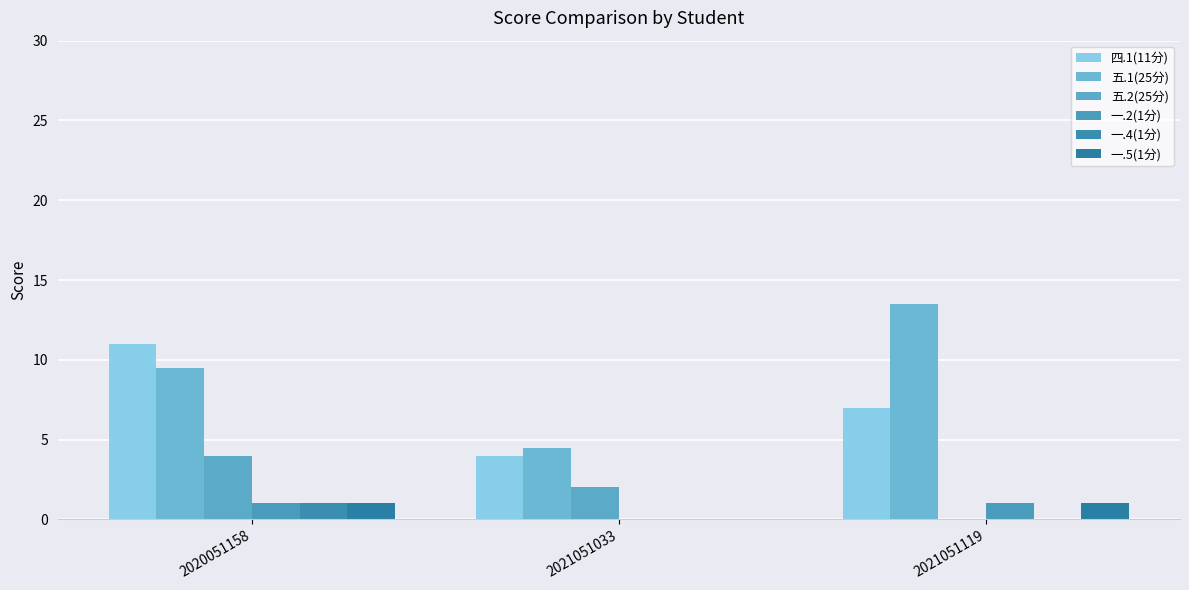

What are all the series names shown in the legend?

四.1(11分), 五.1(25分), 五.2(25分), 一.2(1分), 一.4(1分), 一.5(1分)